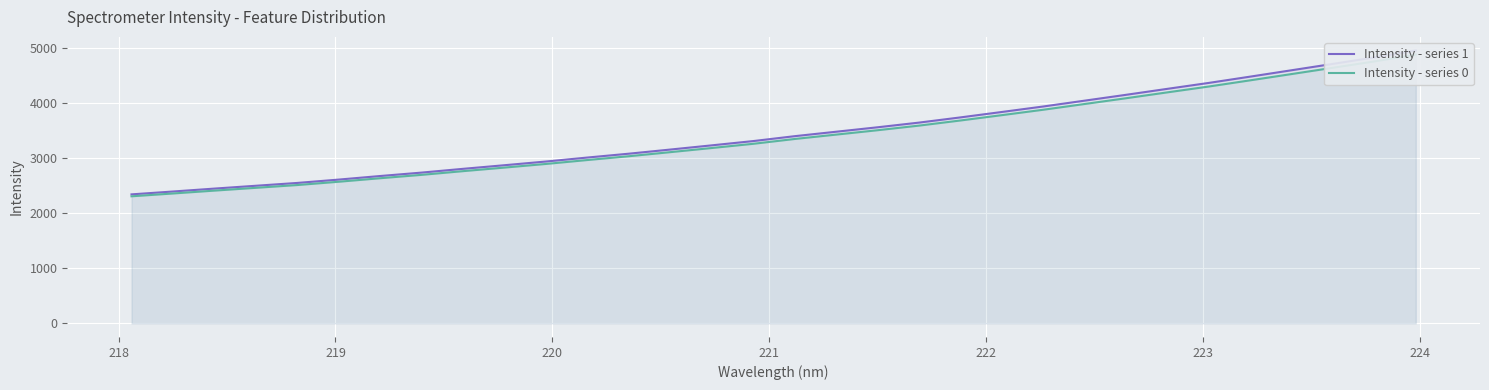

What is the label of the 31st point from the right?

218